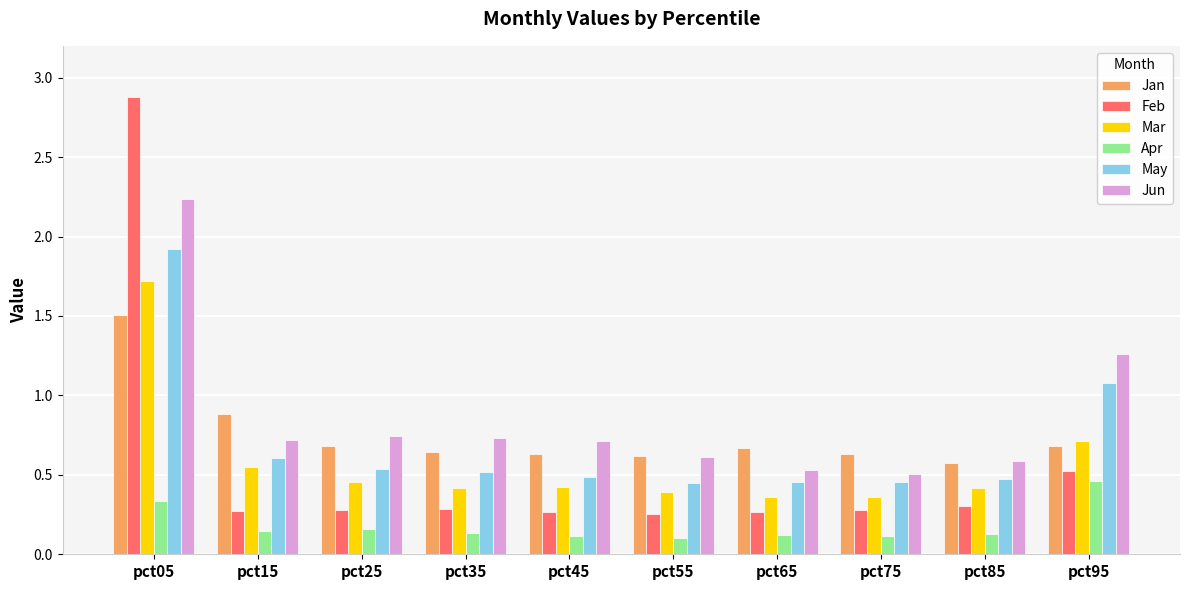

Which series has the widest spread of values?

Feb